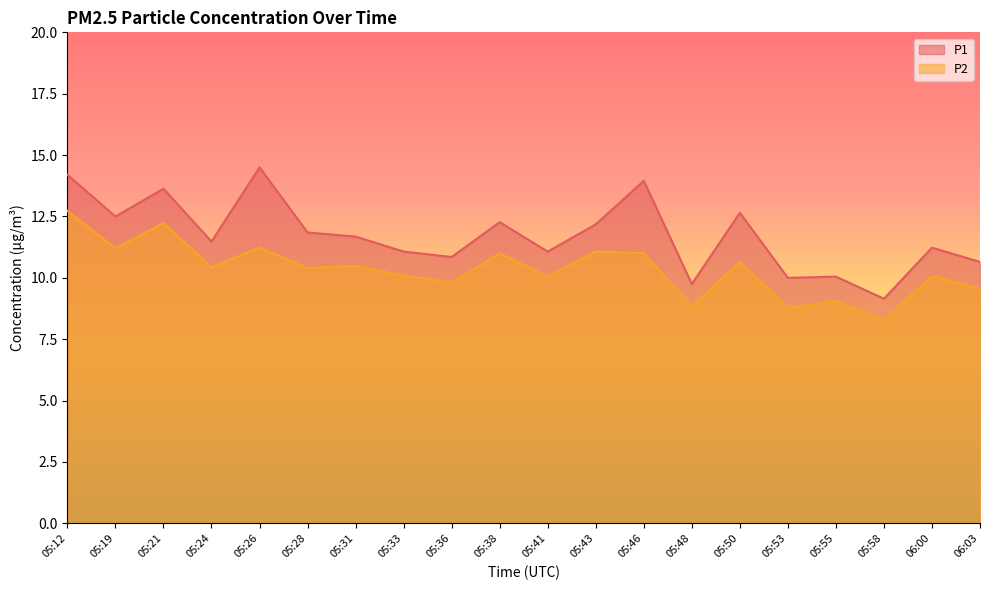

Rank the series at 05:58 from highest to lowest value.

P1, P2